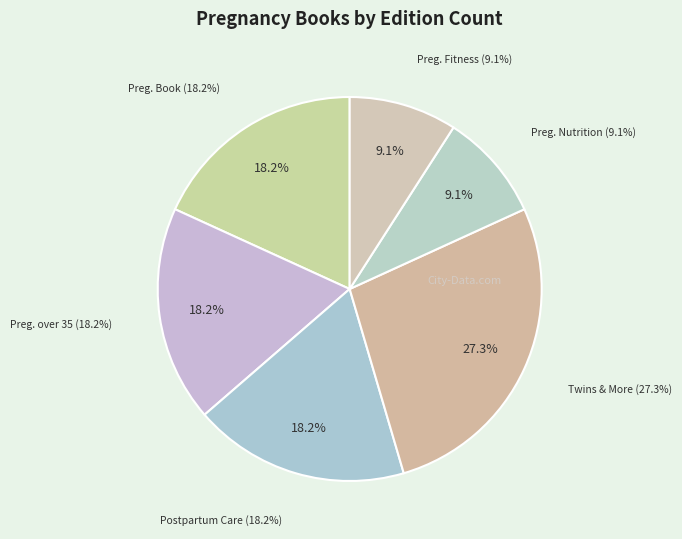

To the nearest percent, what percentage of the pie is Everything Pregnancy Book?

18%